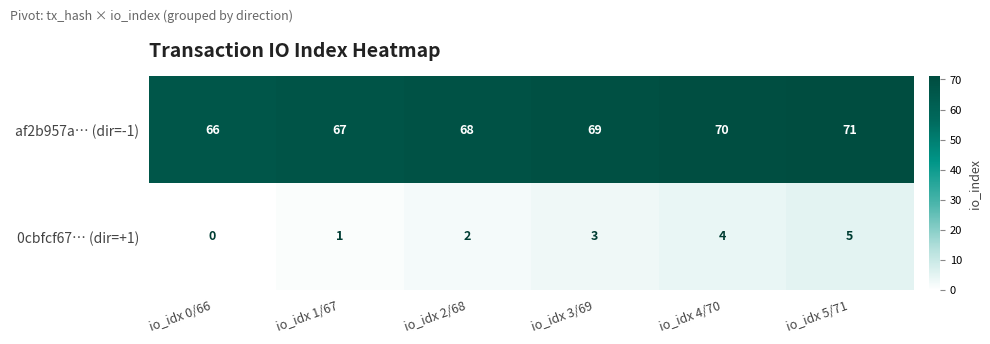

List the series in order of their overall mean, highest first.

af2b957a… (dir=-1), 0cbfcf67… (dir=+1)